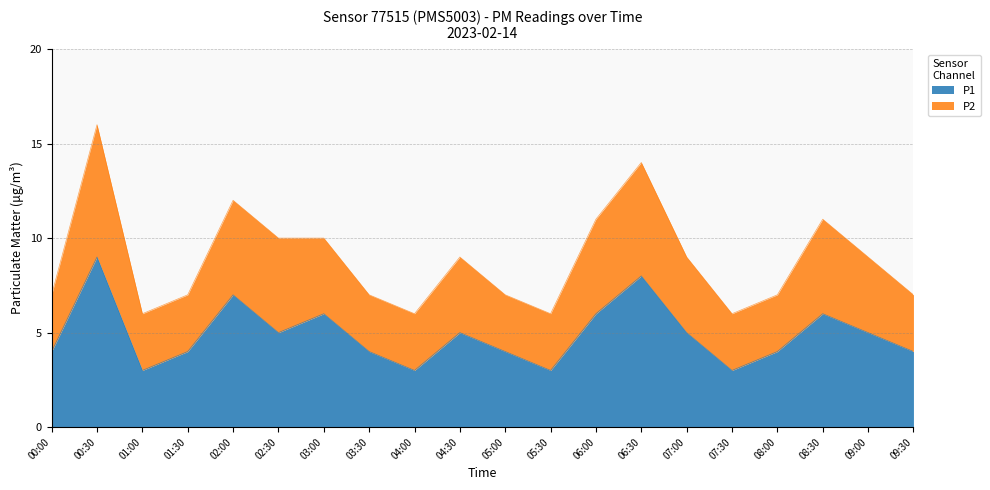

True or false: P2 has more than 1 interior local peaks.

True